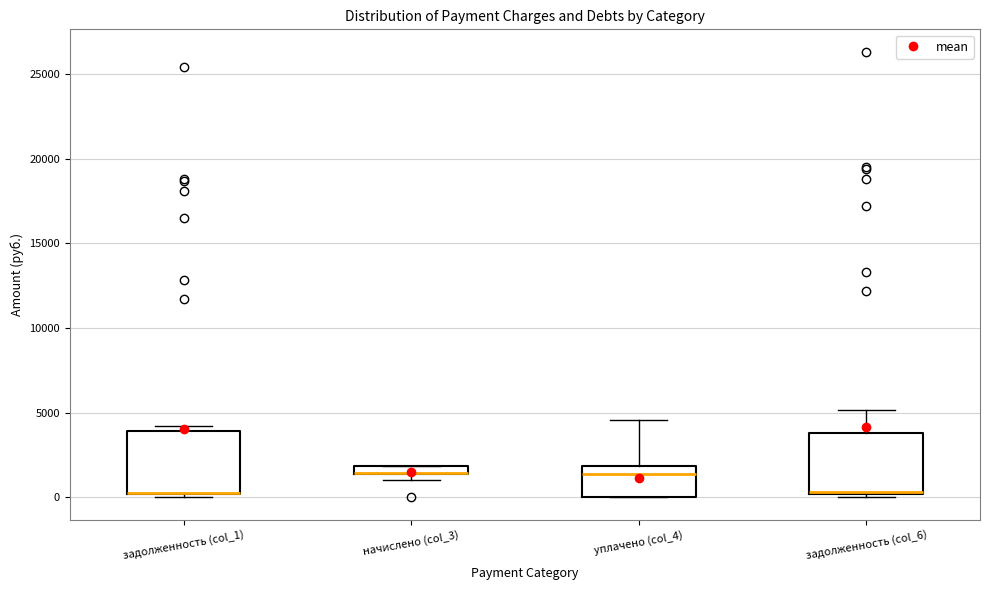

Where is the upper edge of the box for задолженность (col_1) on the y-axis? The values are not printed on the chart, so give them approximately, as read against the axis.

4000